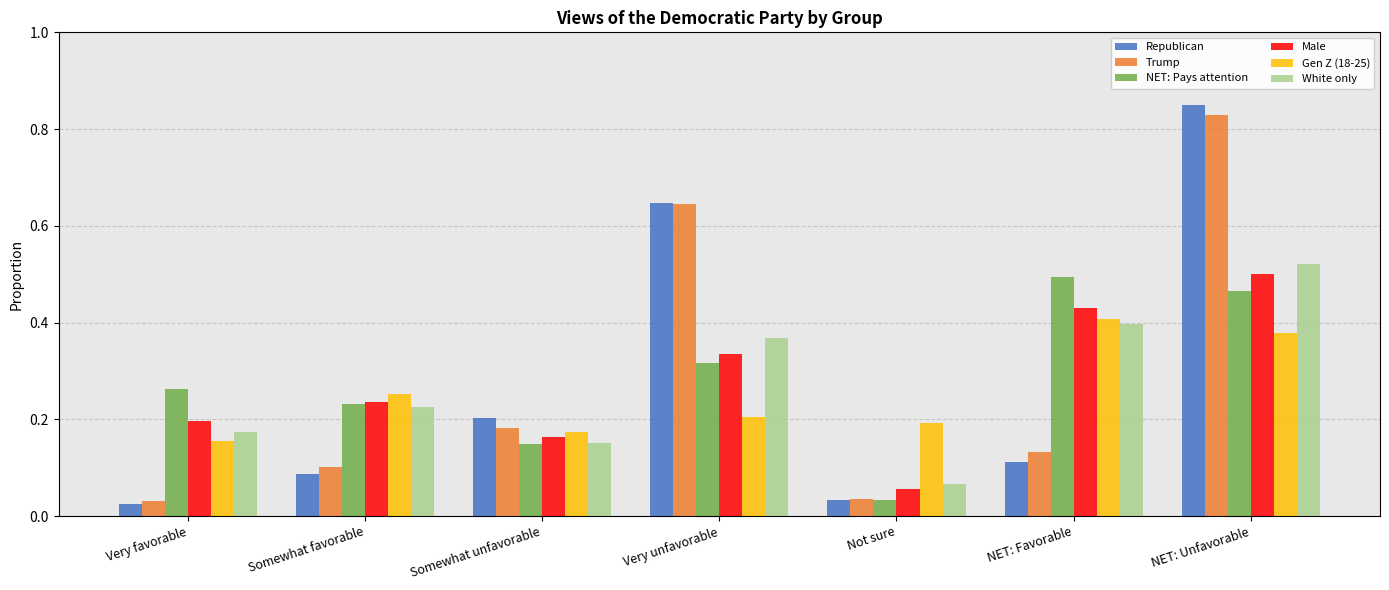

What is the label of the 7th bar from the right?

Very favorable